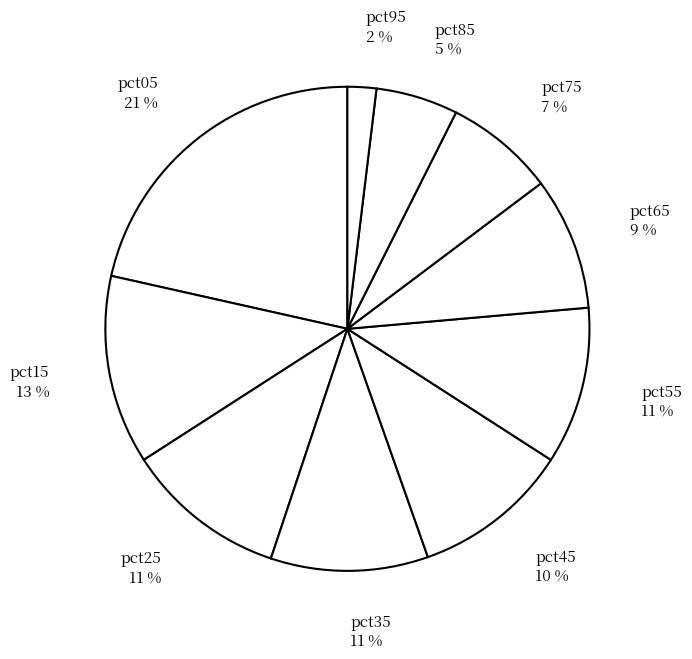

Which category has the smallest portion of the pie?

pct95